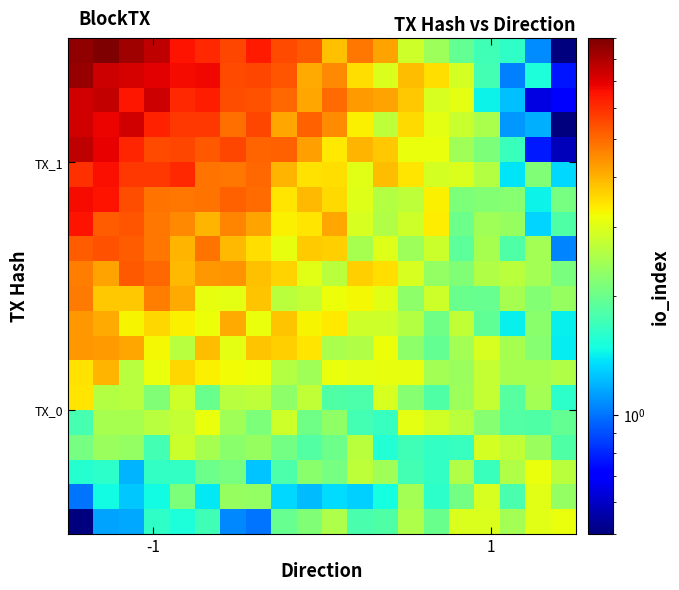

Count the number of categories in the chart.

20